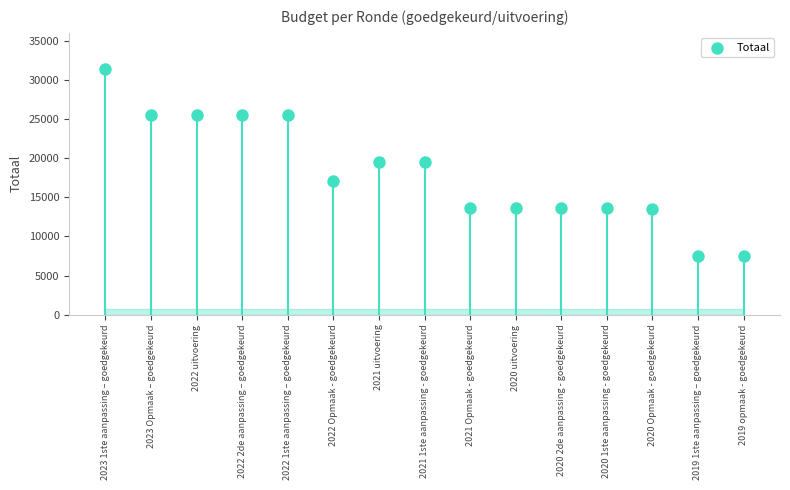

What is the range of Y values (max minus min)?

23825